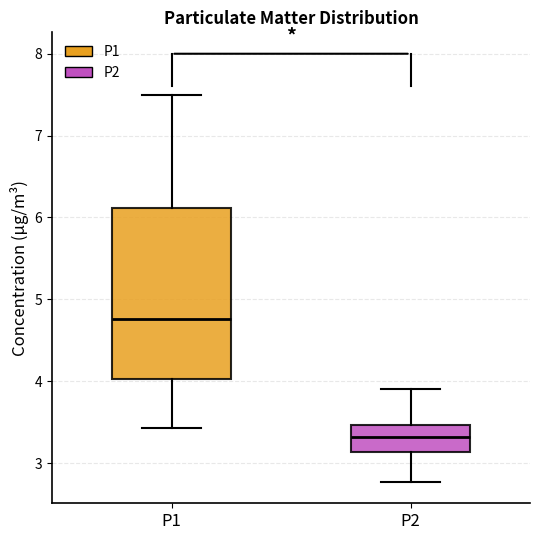

Which box is the tallest, from its lower edge to its upper edge?

P1